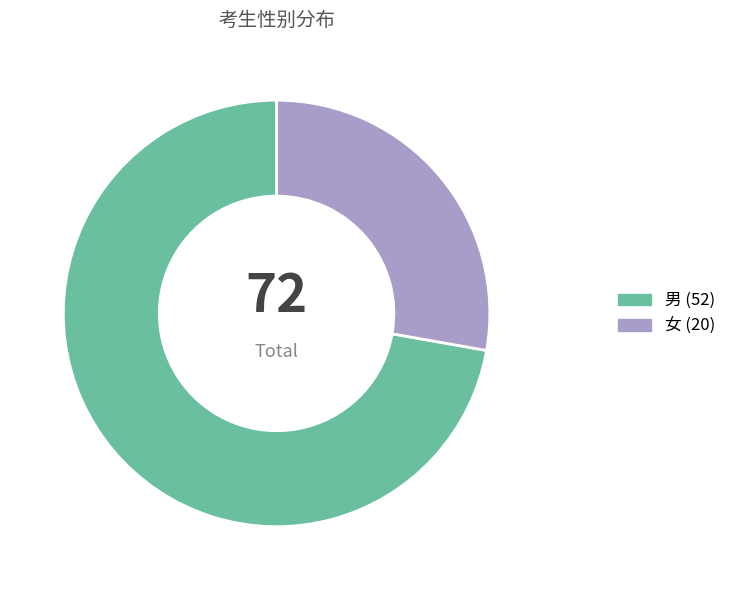

Between 女 and 男, which is larger?

男